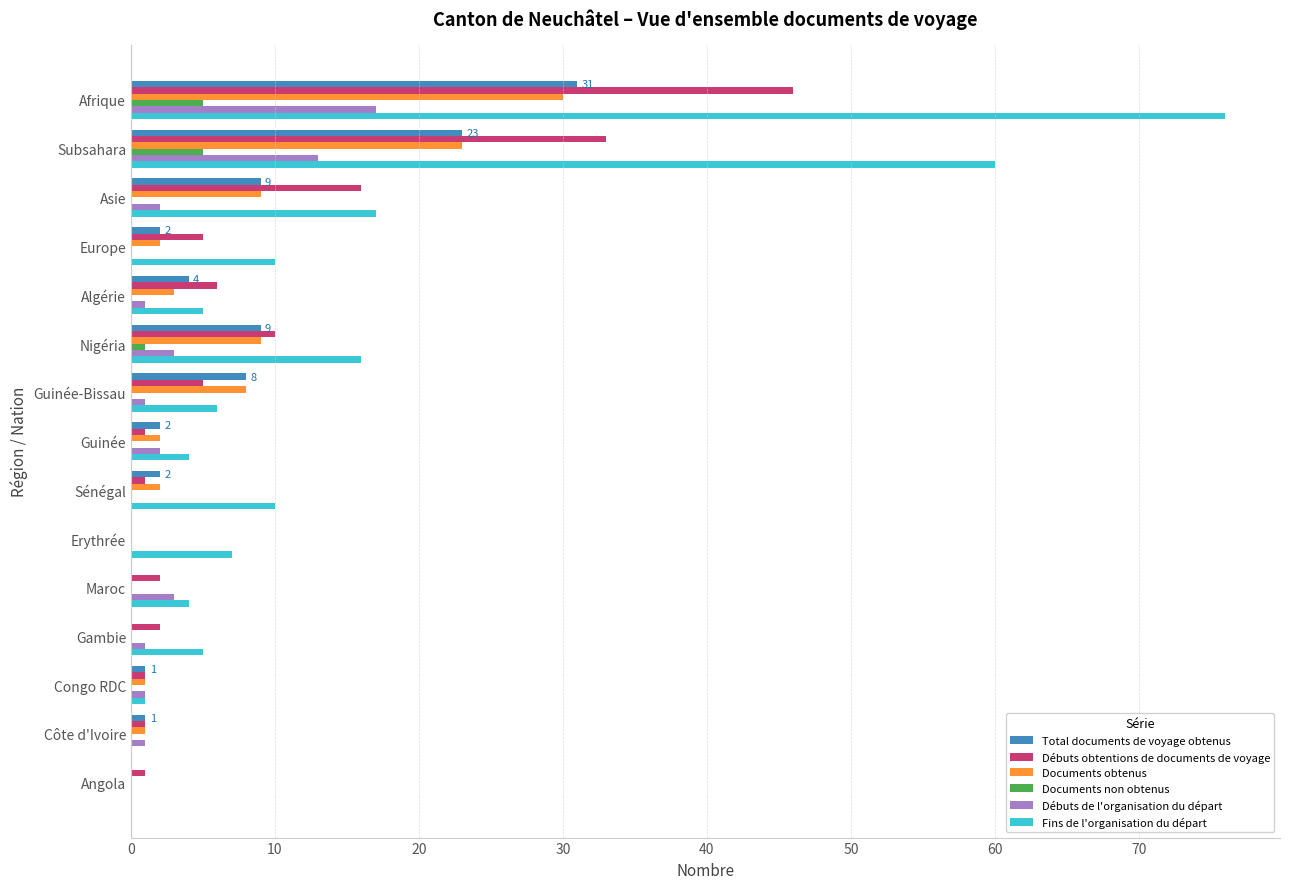

What is the greatest value displayed?

76